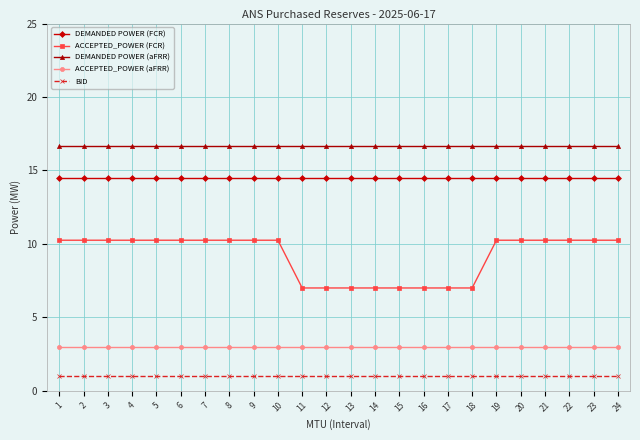

What is the highest value of the BID series?

1.0